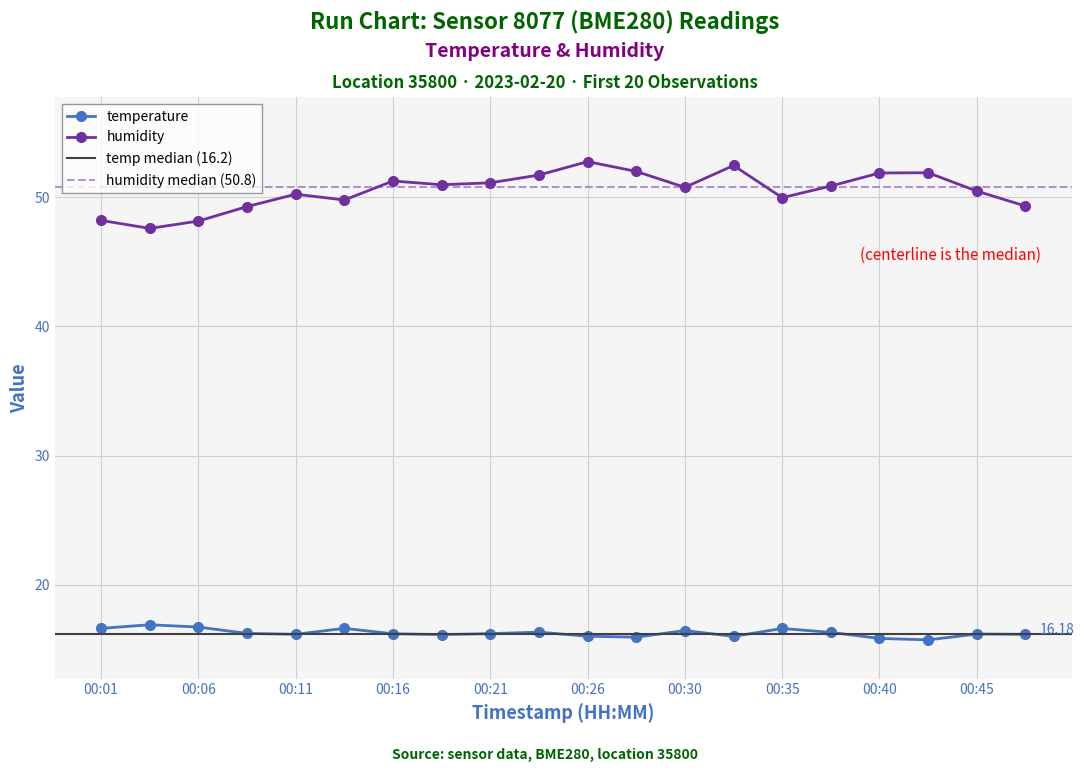

What is the difference between the maximum and second lowest values in the temperature series?

1.1